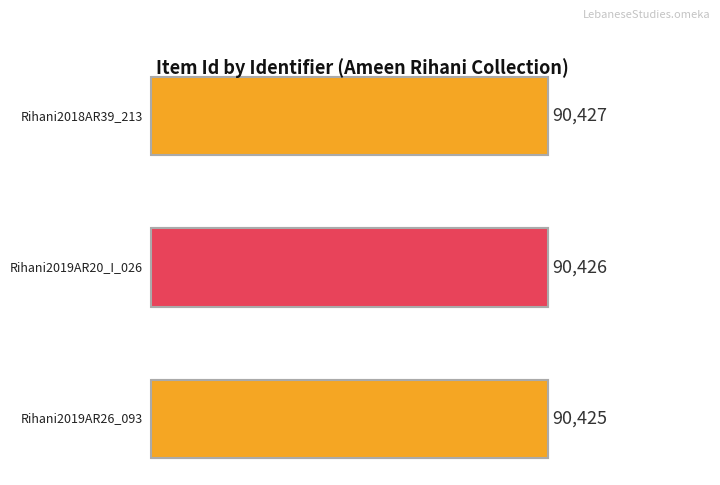

What is the ratio of the value at Rihani2019AR26_093 to the value at Rihani2019AR20_I_026?

1.0